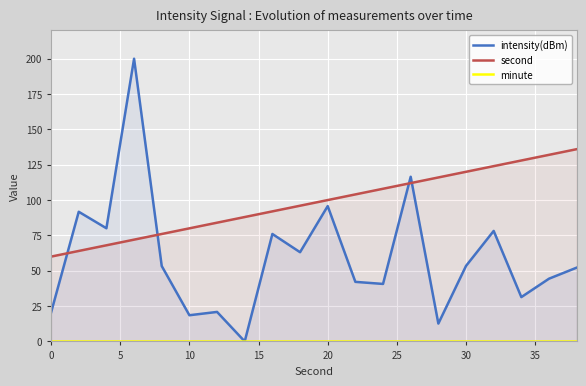

The second series shows 36 at 10. True or false?

False